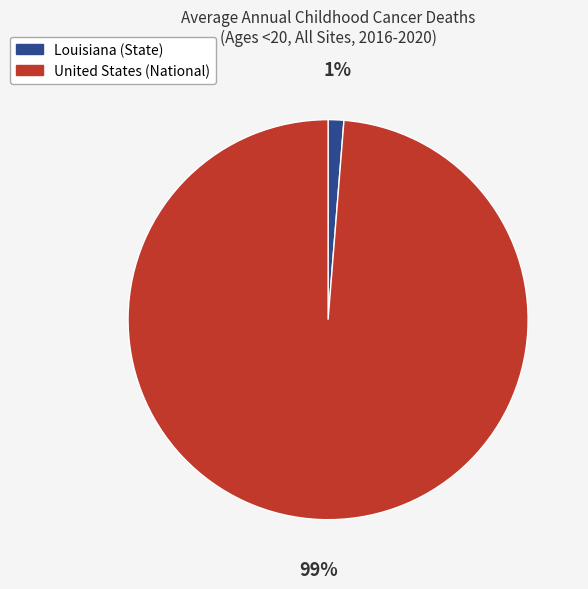

Which category accounts for the majority?

United States (National)